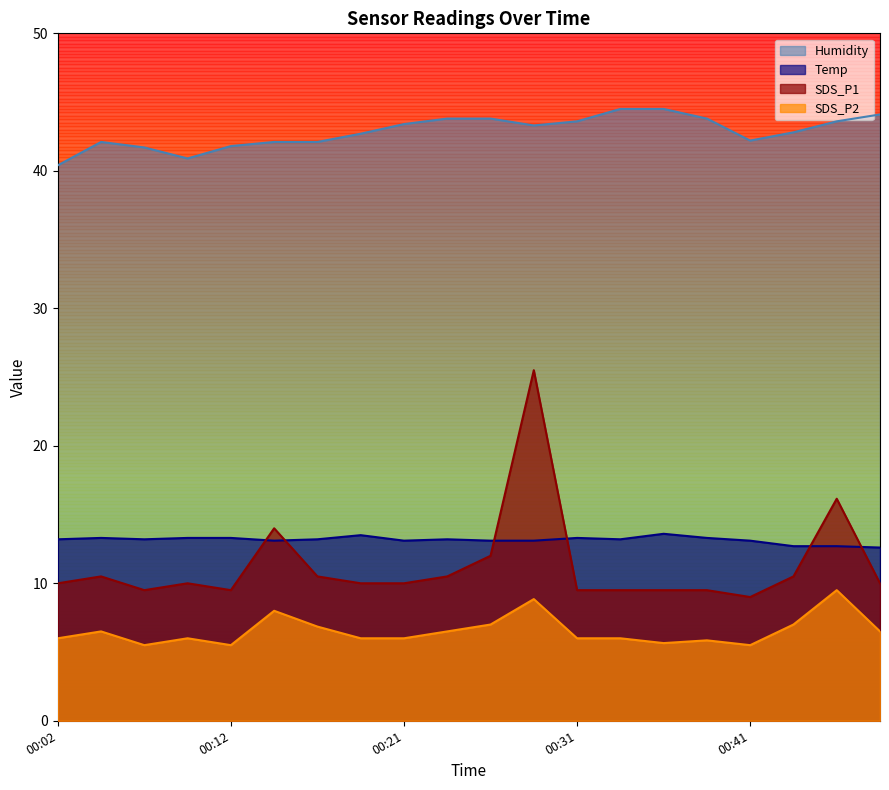

Reading right to left, transcribe all the data shown in this chart.

SDS_P1: 10.0	16.1	10.5	9.0	9.5	9.5	9.5	9.5	25.5	12.0	10.5	10.0	10.0	10.5	14.0	9.5	10.0	9.5	10.5	10.0
SDS_P2: 6.5	9.5	7.0	5.5	5.8	5.6	6.0	6.0	8.8	7.0	6.5	6.0	6.0	6.9	8.0	5.5	6.0	5.5	6.5	6.0
Temp: 12.6	12.7	12.7	13.1	13.3	13.6	13.2	13.3	13.1	13.1	13.2	13.1	13.5	13.2	13.1	13.3	13.3	13.2	13.3	13.2
Humidity: 44.1	43.6	42.8	42.2	43.8	44.5	44.5	43.6	43.3	43.8	43.8	43.4	42.7	42.1	42.1	41.8	40.9	41.7	42.1	40.4